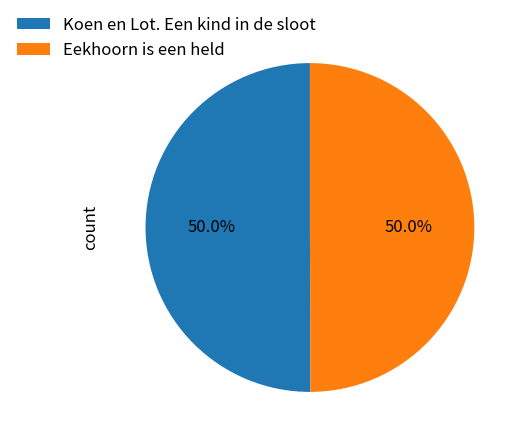

What percentage do Koen en Lot. Een kind in de sloot and Eekhoorn is een held together represent?

100.0%